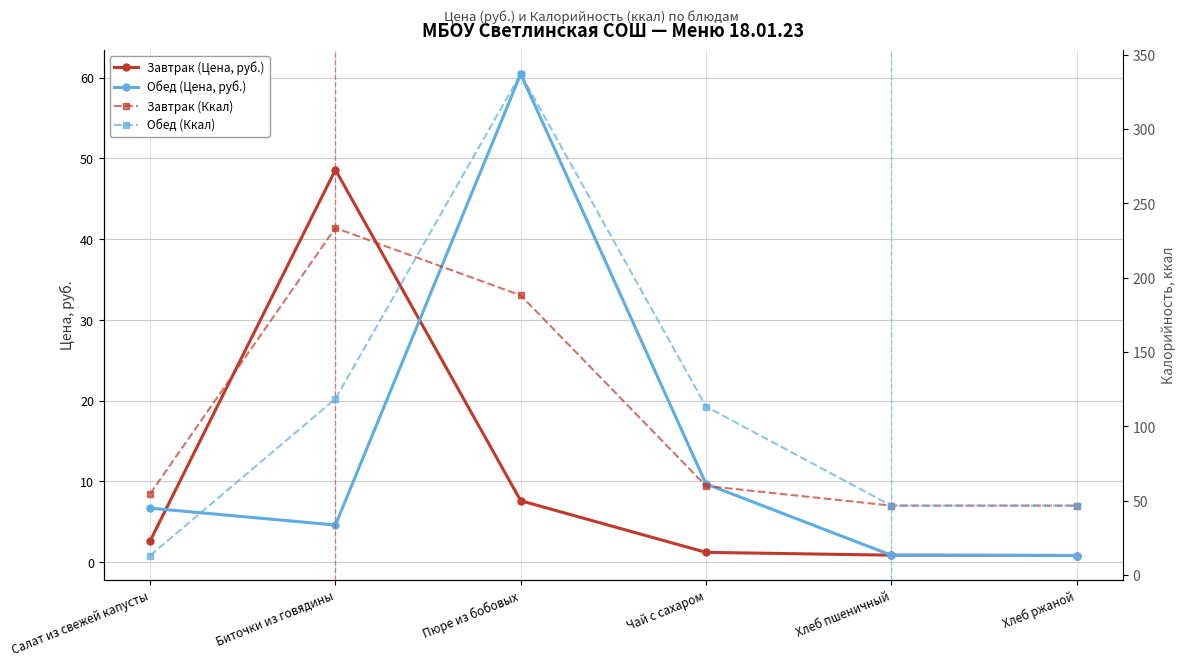

What is the value of the Завтрак (Ккал) point at the 2nd from the left?

233.6